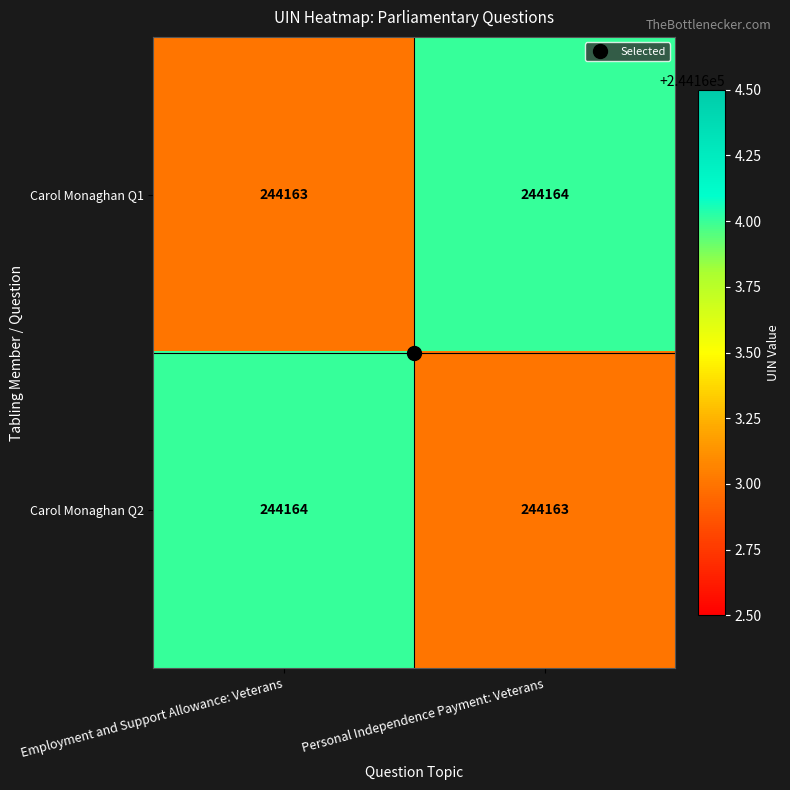

What is the average value of the Carol Monaghan Q1 series?

244164